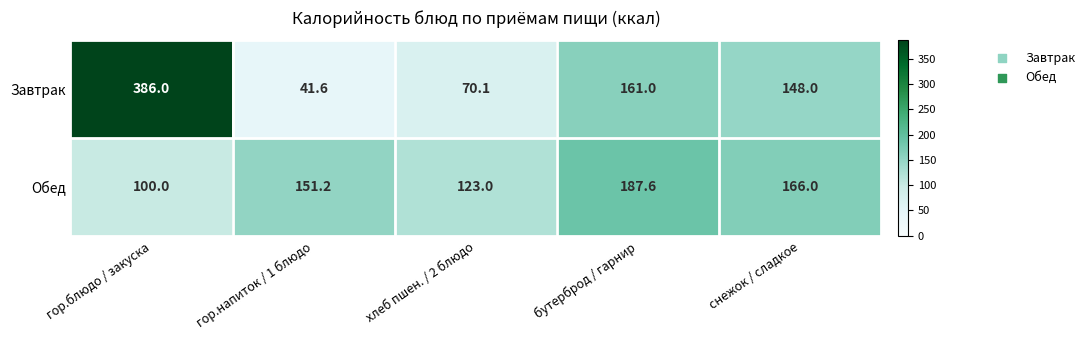

List the series in order of their peak value, highest first.

Завтрак, Обед